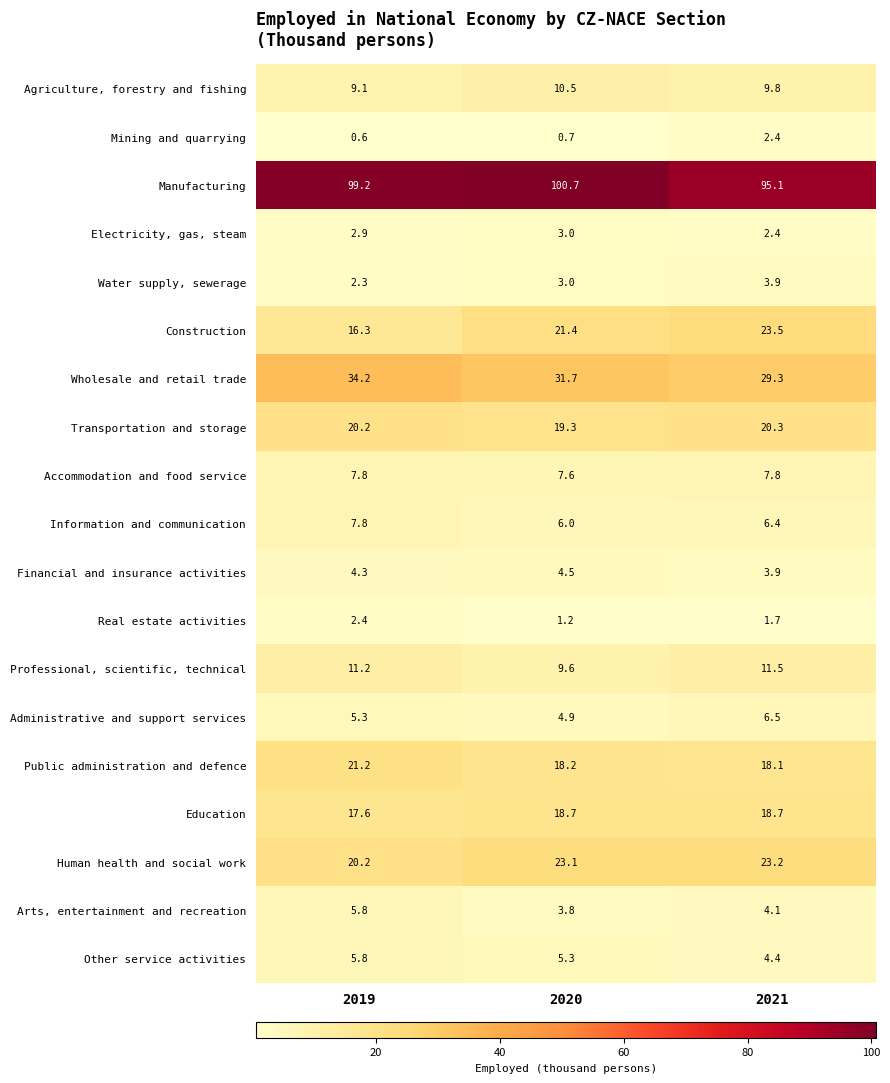

What is the spread (max minus min) of values at 2021?

93.4